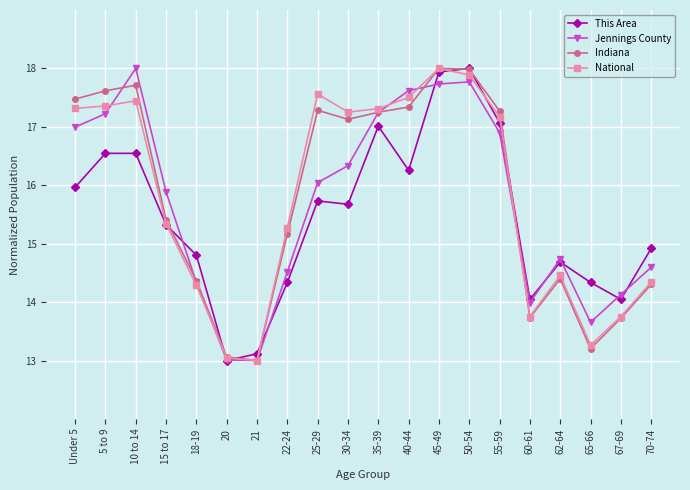

Between 5 to 9 and 60-61, which series saw the biggest shift?

Indiana